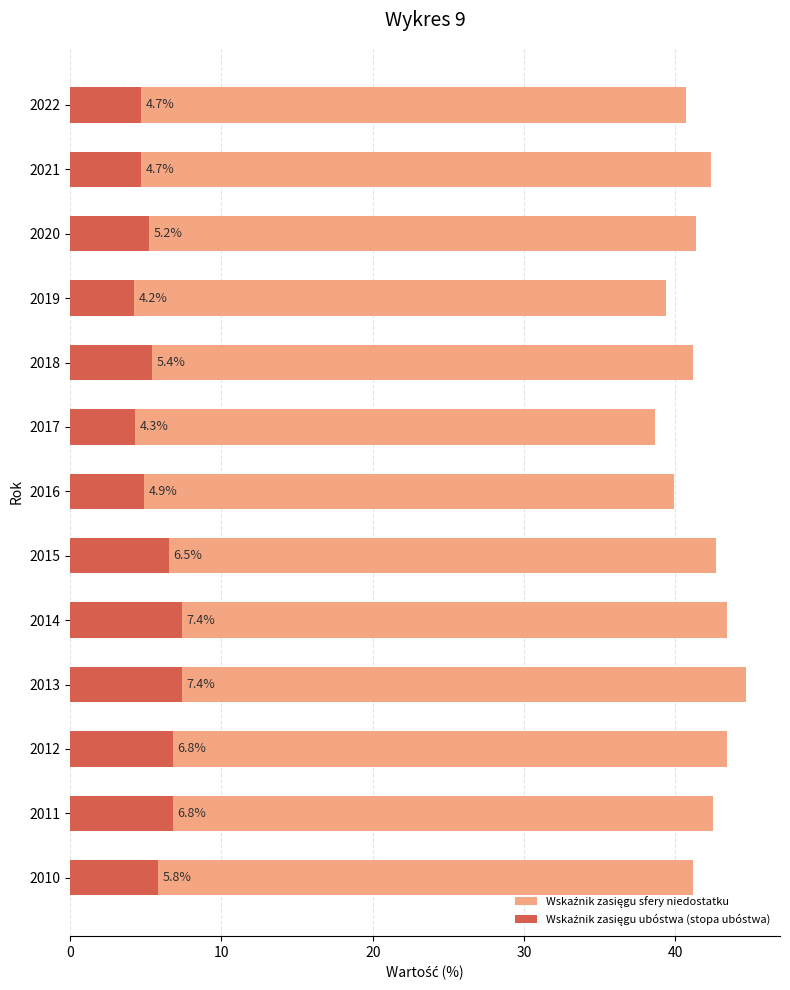

What is the smallest value displayed?

4.2